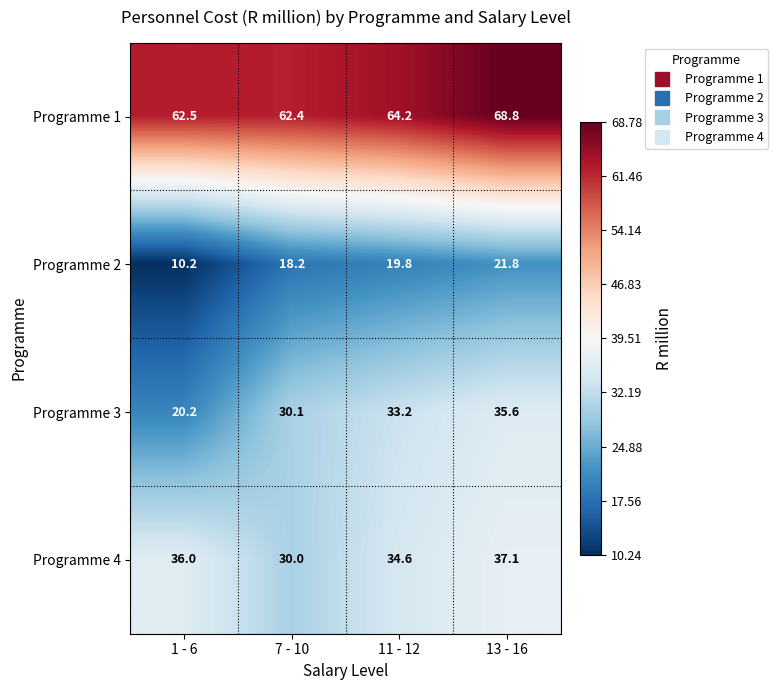

What is the greatest value displayed?

68.8